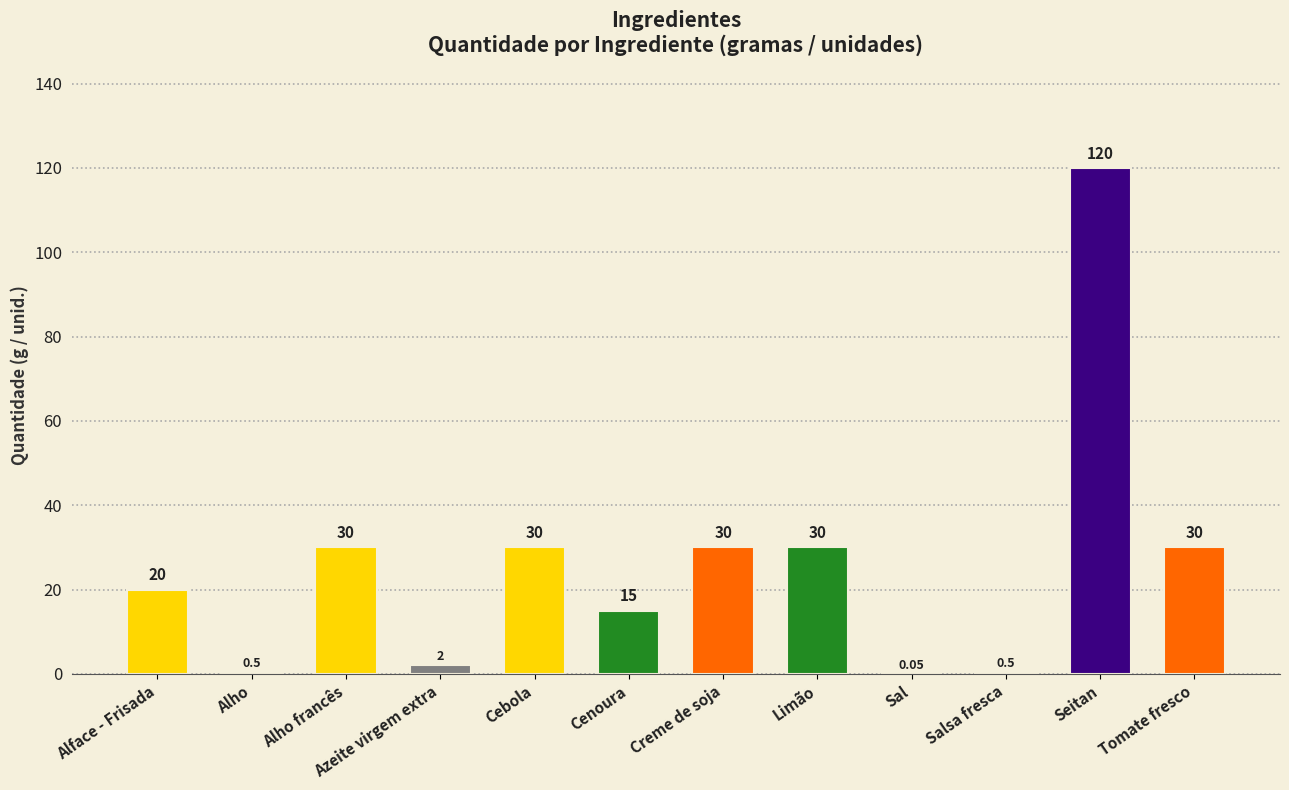

What is the sum of the values at Cebola and Seitan?

150.0